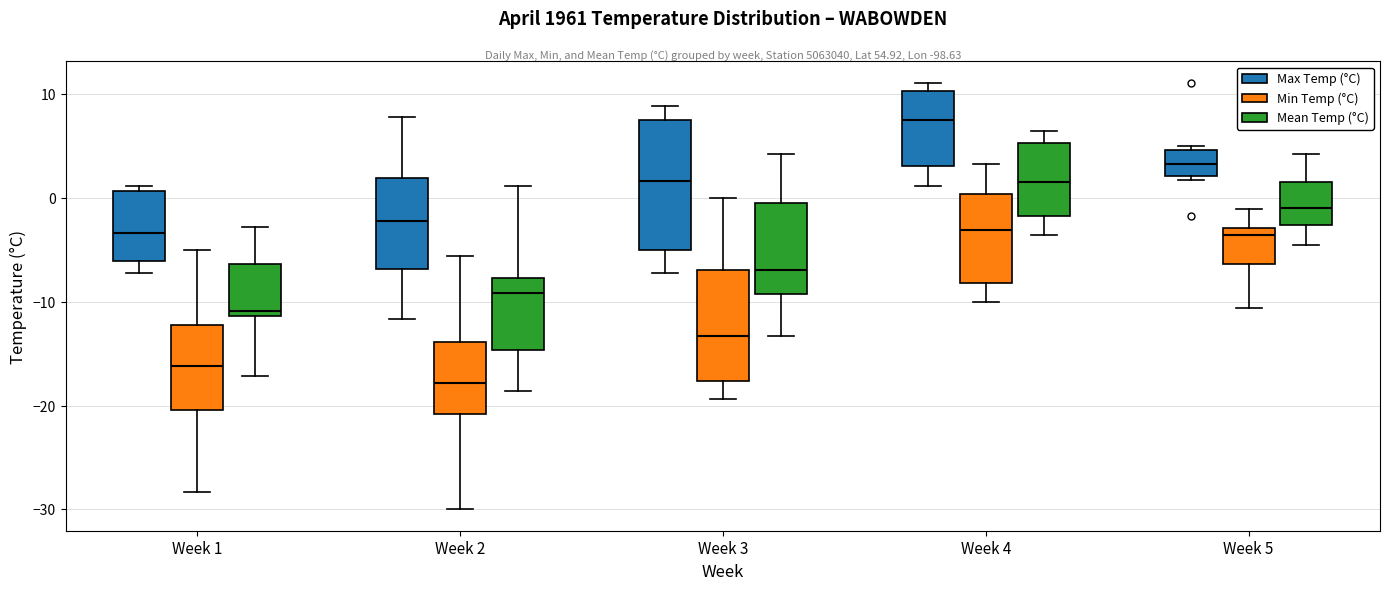

Reading left to right, transcribe this box plot: for each box, give where its median line is, the range the box spans, and where its two whiskers end, as read against the y-axis. The values are not printed on the chart, so give them approximately, as read against the axis.

Week 1 (Max Temp (°C)): median -3, box -6 to 1, whiskers -7 to 1 (just above the box's upper edge)
Week 1 (Min Temp (°C)): median -16, box -20 to -12, whiskers -28 to -5
Week 1 (Mean Temp (°C)): median -11 (just above the box's lower edge), box -11 to -6, whiskers -17 to -3
Week 2 (Max Temp (°C)): median -2, box -7 to 2, whiskers -12 to 8
Week 2 (Min Temp (°C)): median -18, box -21 to -14, whiskers -30 to -6
Week 2 (Mean Temp (°C)): median -9, box -15 to -8, whiskers -19 to 1
Week 3 (Max Temp (°C)): median 2, box -5 to 7, whiskers -7 to 9
Week 3 (Min Temp (°C)): median -13, box -18 to -7, whiskers -19 to 0
Week 3 (Mean Temp (°C)): median -7, box -9 to 0, whiskers -13 to 4
Week 4 (Max Temp (°C)): median 8, box 3 to 10, whiskers 1 to 11
Week 4 (Min Temp (°C)): median -3, box -8 to 0, whiskers -10 to 3
Week 4 (Mean Temp (°C)): median 2, box -2 to 5, whiskers -4 to 6
Week 5 (Max Temp (°C)): median 3, box 2 to 5, whiskers 2 (just below the box's lower edge) to 5 (just above the box's upper edge)
Week 5 (Min Temp (°C)): median -4, box -6 to -3, whiskers -11 to -1
Week 5 (Mean Temp (°C)): median -1, box -3 to 2, whiskers -4 to 4